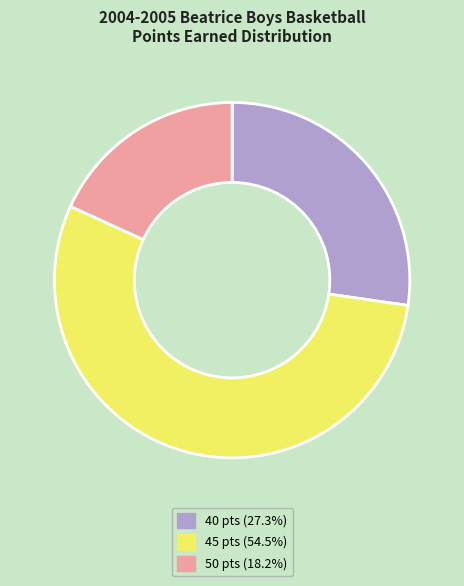

What is the ratio of the value at 40 pts (27.3%) to the value at 50 pts (18.2%)?

1.5